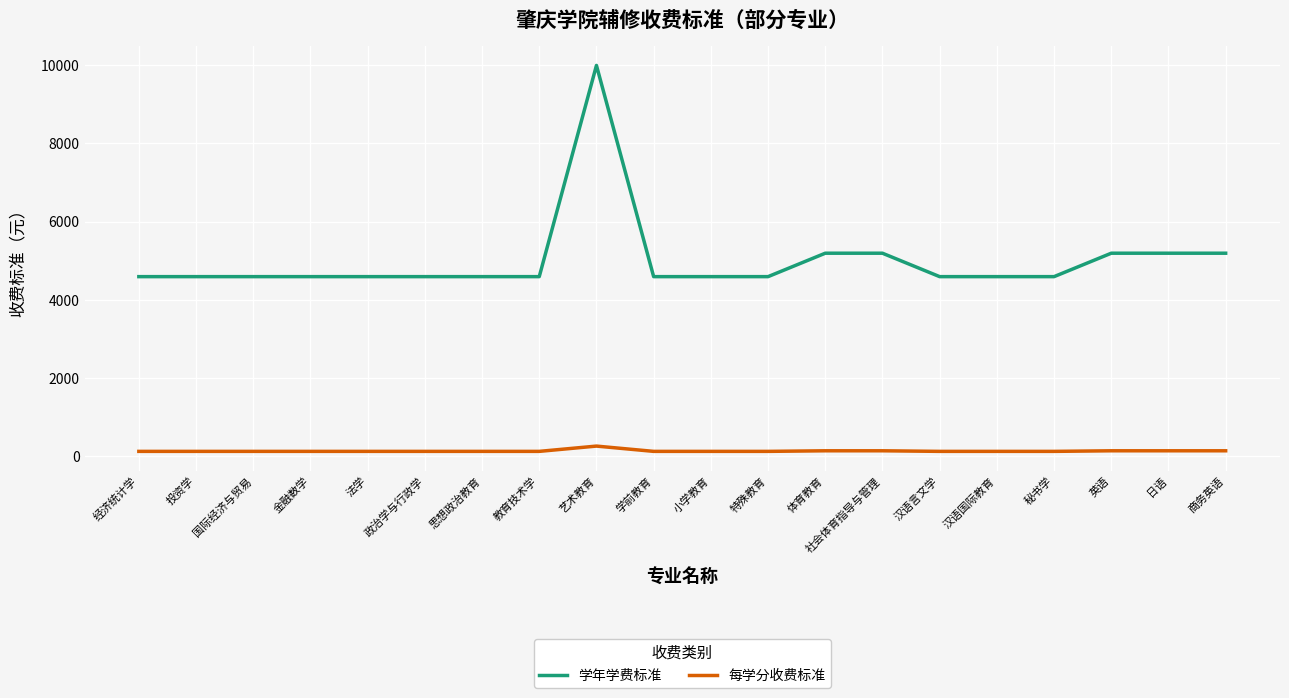

What is the lowest value of the 每学分收费标准 series?

114.8